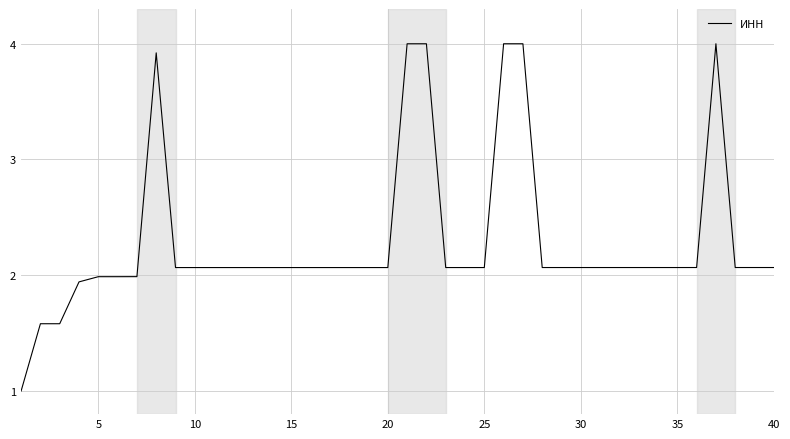

What is the minimum value shown in the chart?

1.0